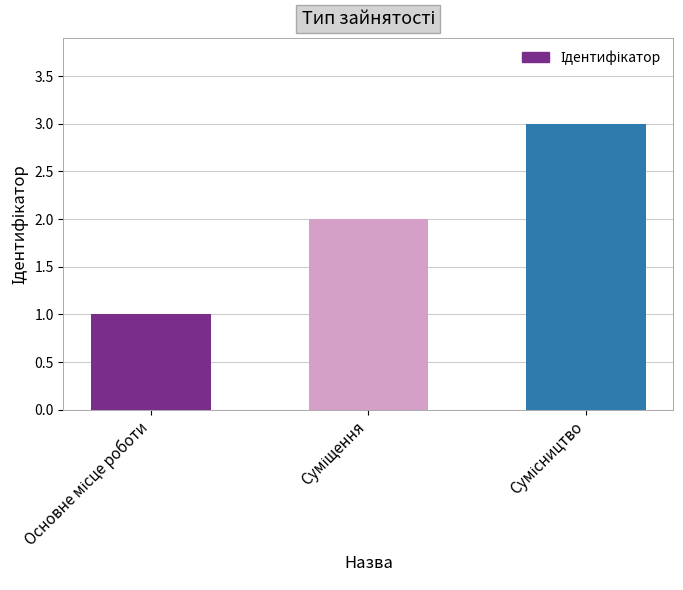

What is the maximum value shown in the chart?

3